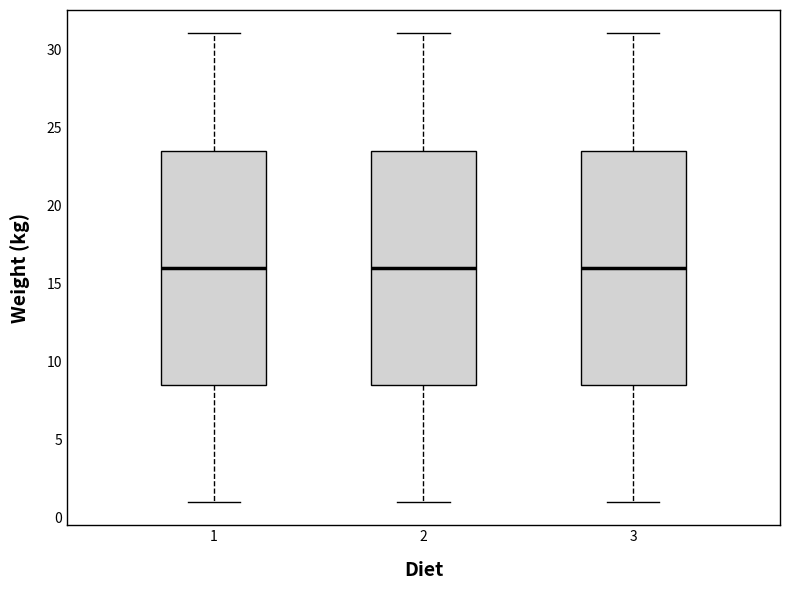

Reading left to right, transcribe this box plot: for each box, give where its median line is, the range the box spans, and where its two whiskers end, as read against the y-axis. The values are not printed on the chart, so give them approximately, as read against the axis.

1: median 16.0, box 8.5 to 23.5, whiskers 1.0 to 31.0
2: median 16.0, box 8.5 to 23.5, whiskers 1.0 to 31.0
3: median 16.0, box 8.5 to 23.5, whiskers 1.0 to 31.0